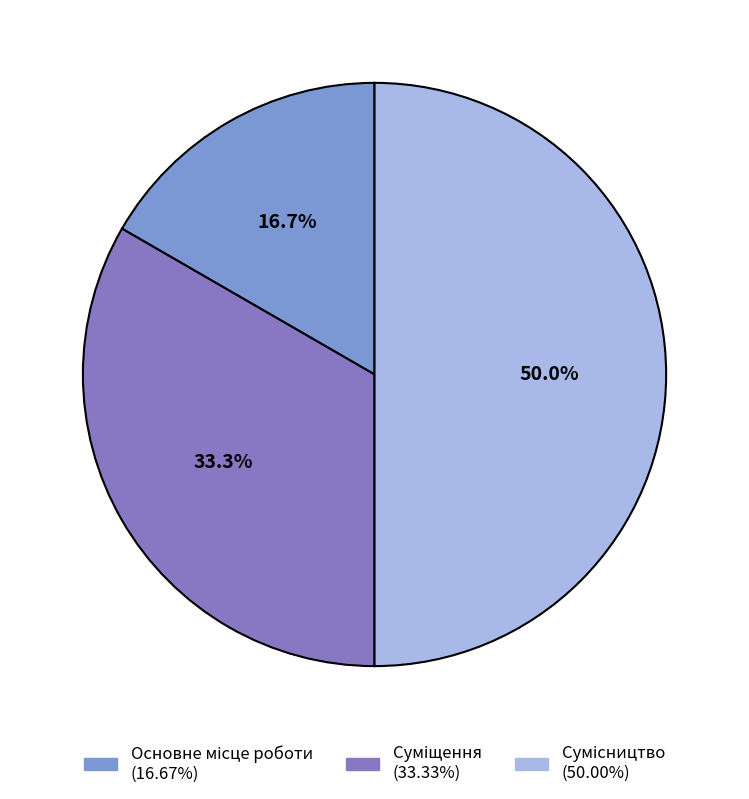

How many segments does this pie chart have?

3